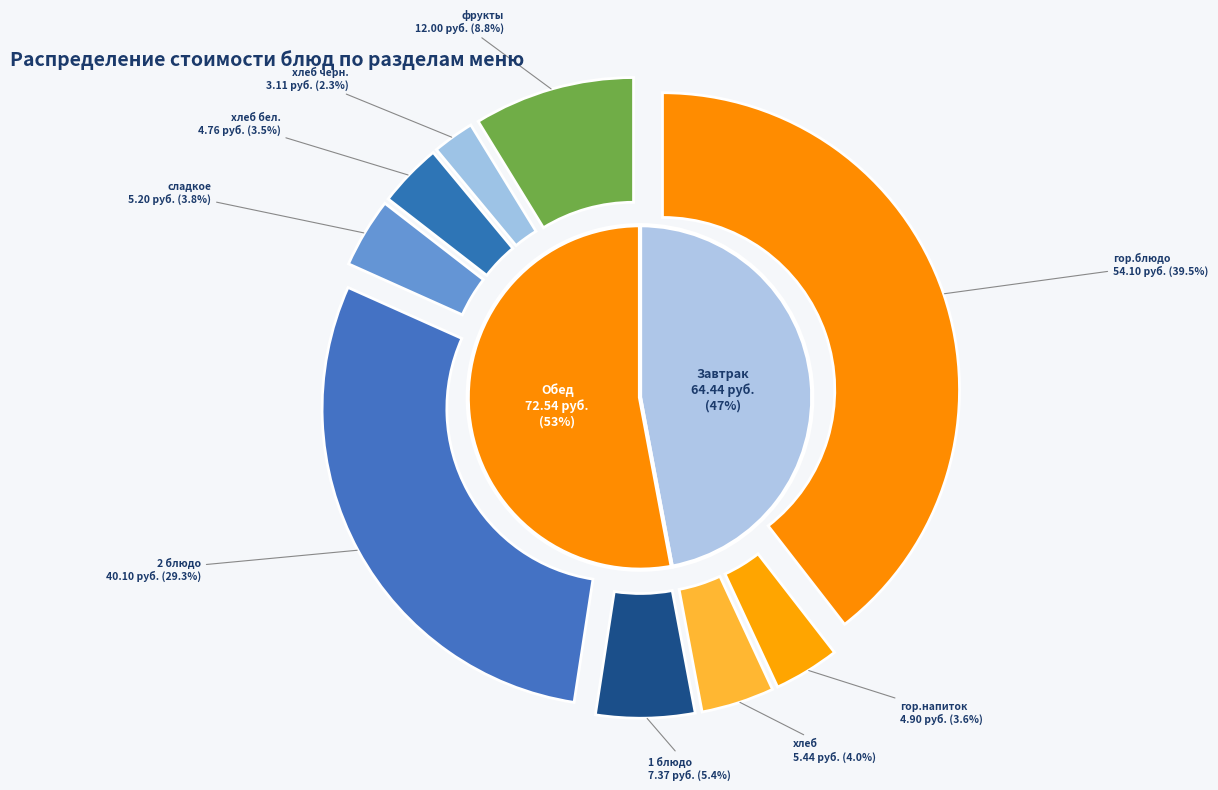

Which slice is the smallest?

хлеб черн.